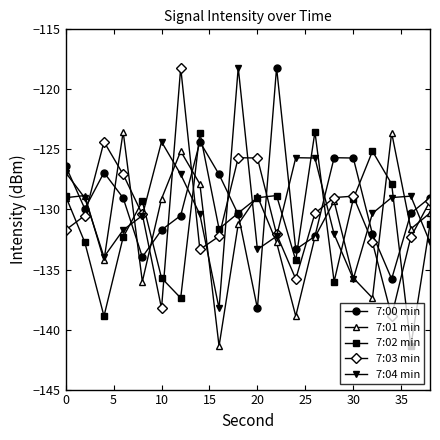

What is the lowest value of the 7:03 min series?

-138.9